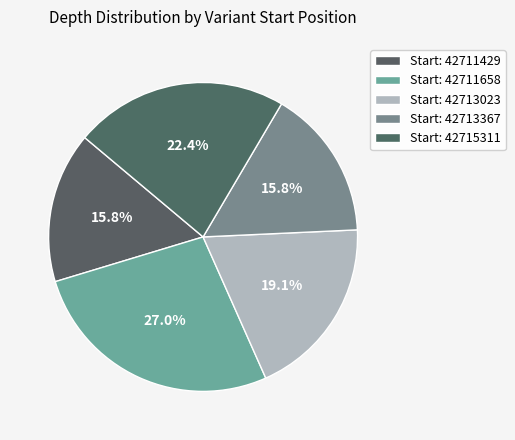

Count the number of slices in the pie.

5